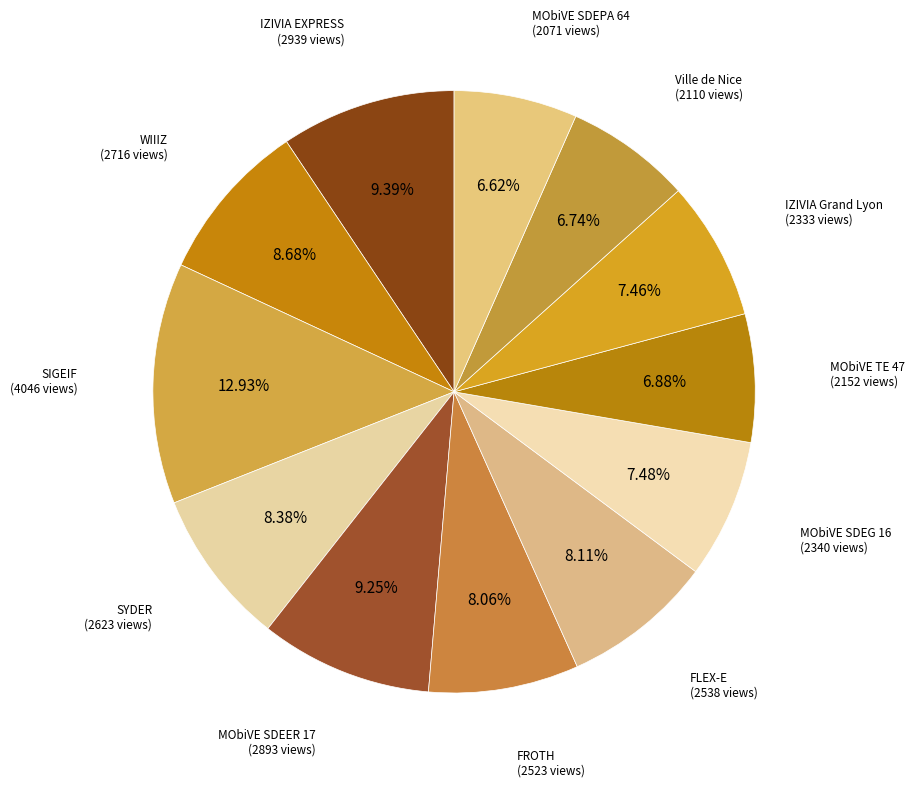

Combined, do WIIIZ (2716 views) and FLEX-E (2538 views) account for over 50%?

No